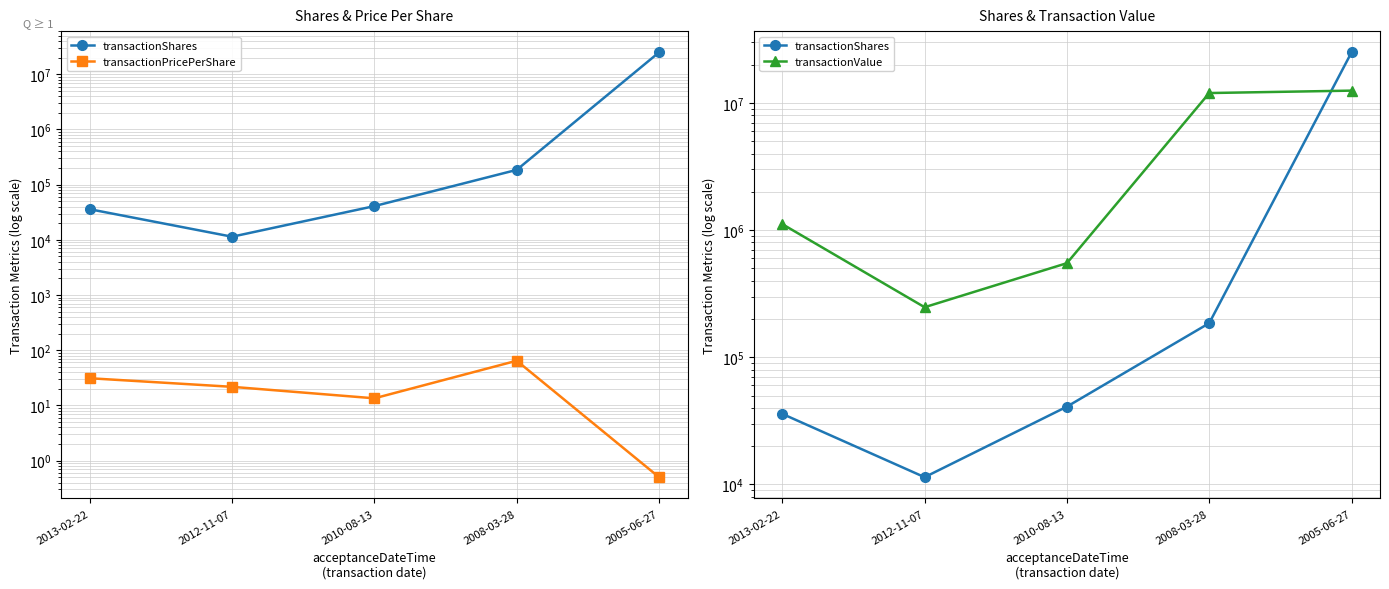

The value of transactionShares at 2005-06-27 is 25000000.0. True or false?

True